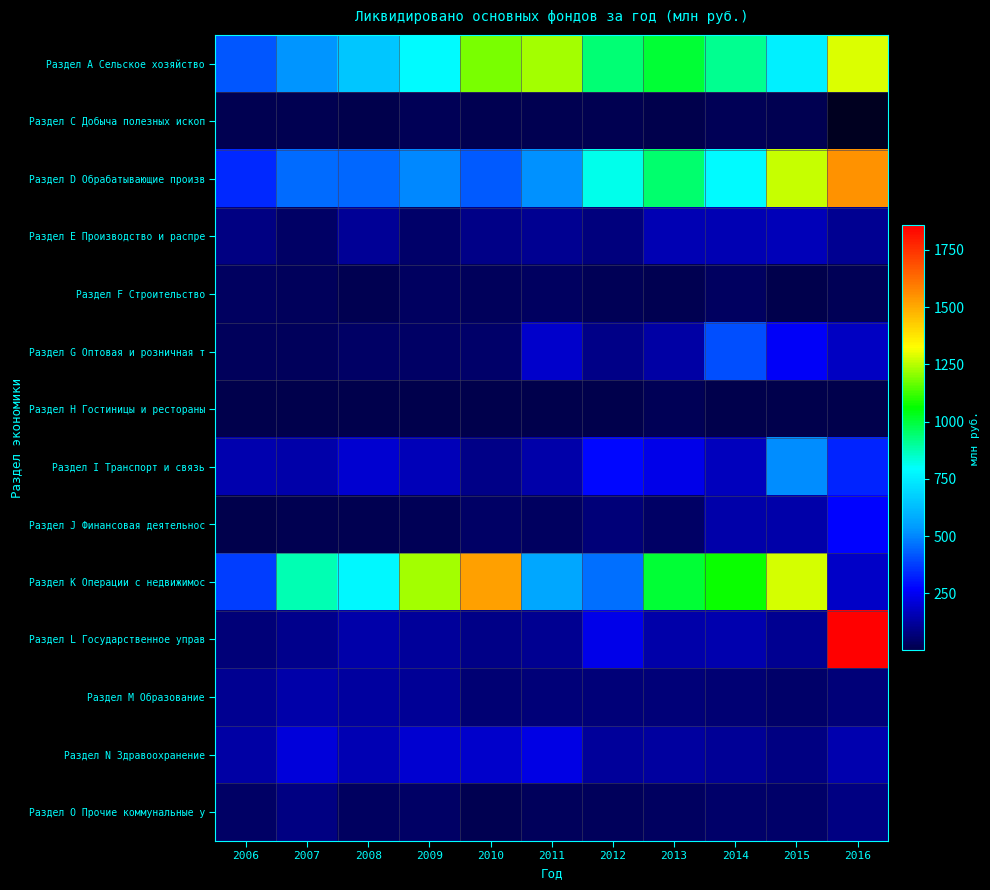

What is the sum of all Раздел L Государственное управ values?

3126.0